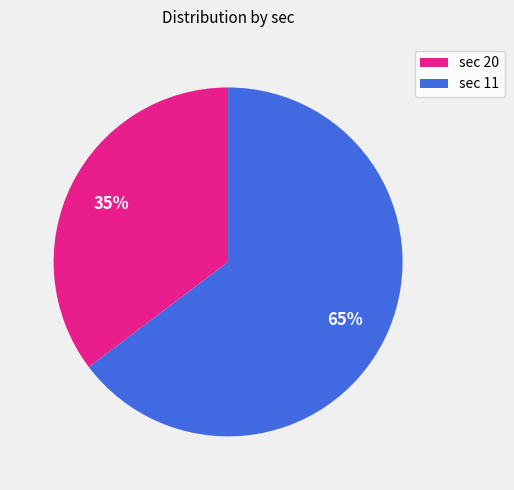

Is sec 20 the majority of the pie?

No